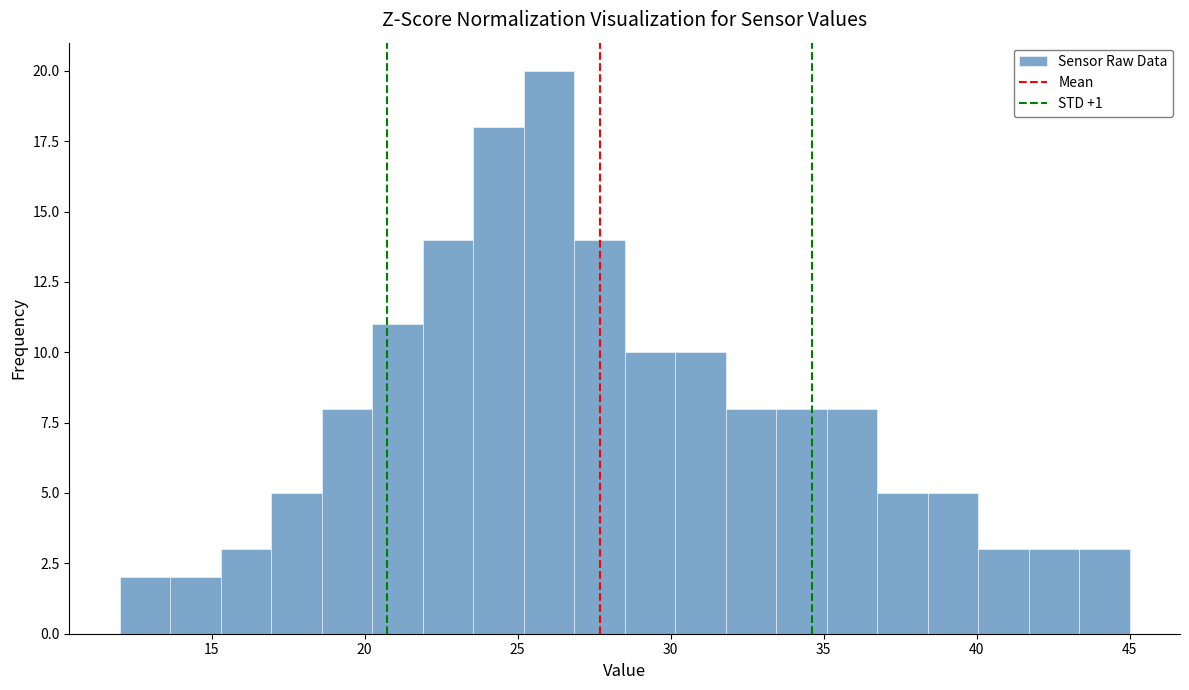

Around what value on the x-axis is the tallest bar? Give the approximate position of its centre, as read against the axis.

26.0